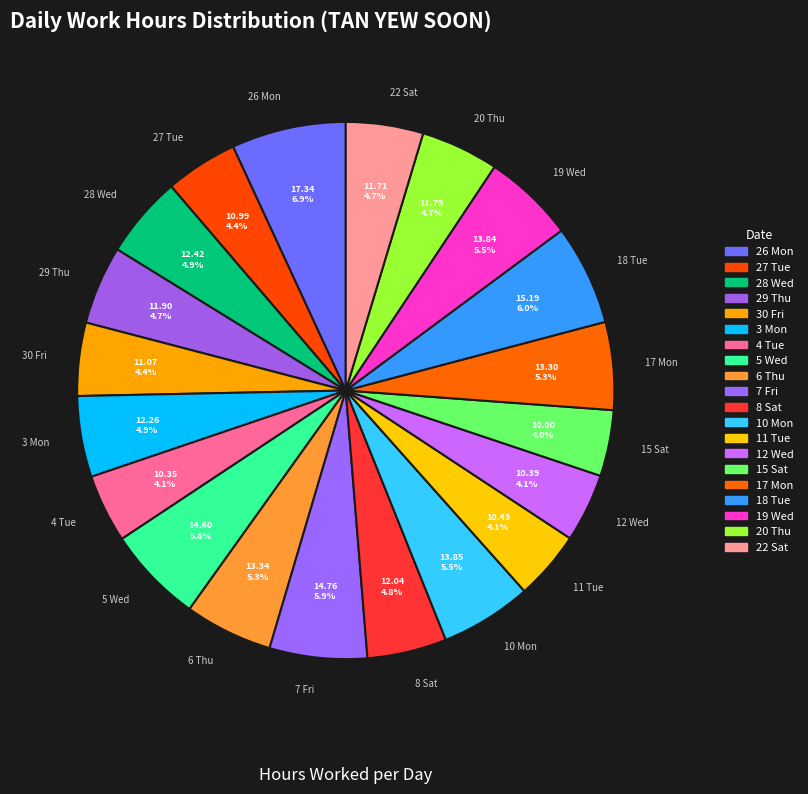

Do 12 Wed and 8 Sat together represent more than half of the pie?

No